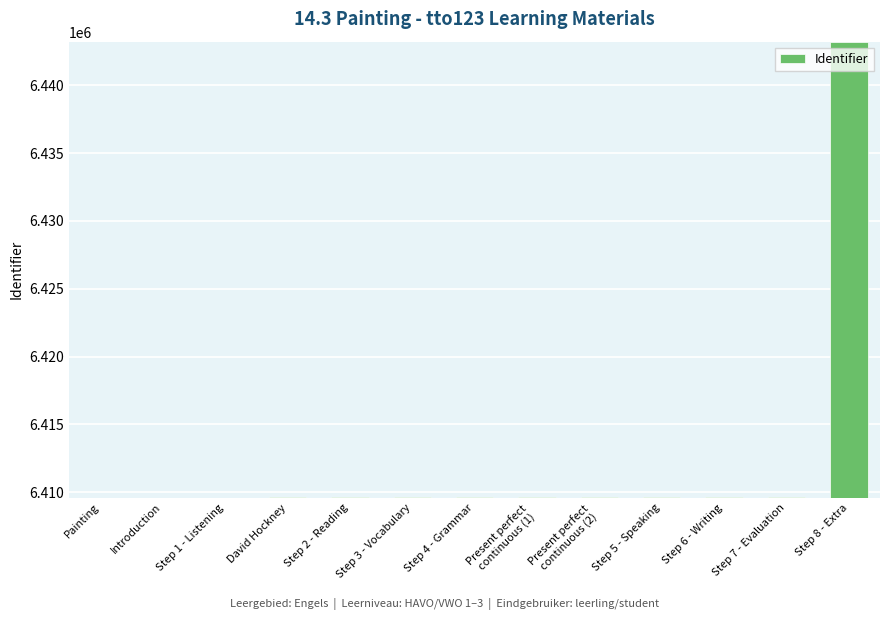

How many distinct data groups are displayed?

1